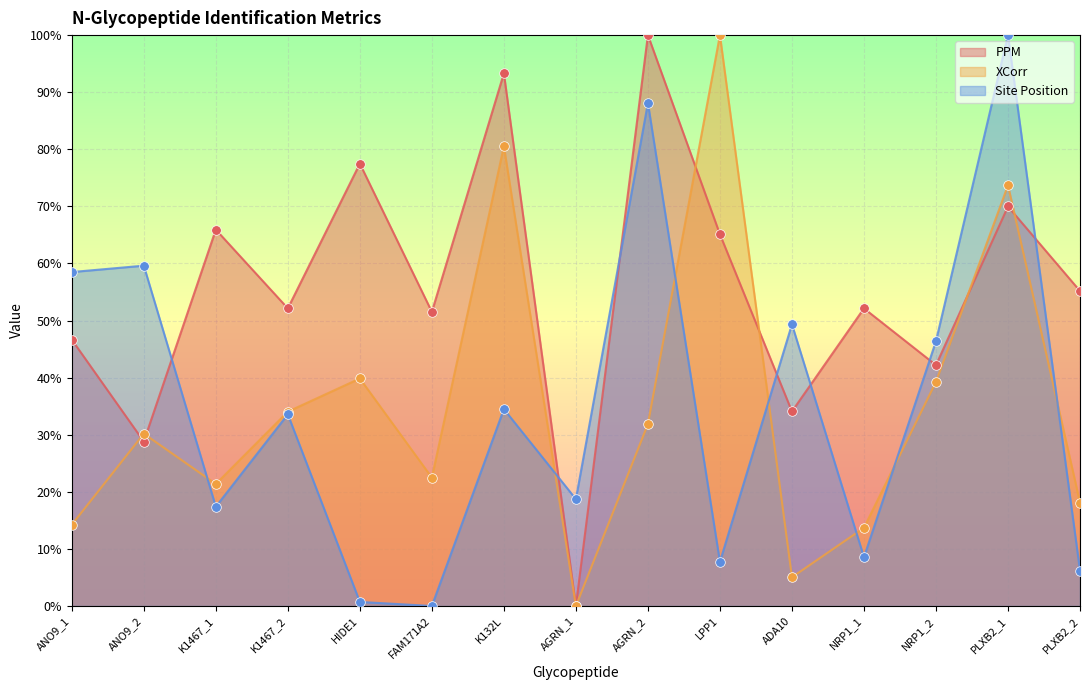

Which series contains the lowest Y value?

PPM